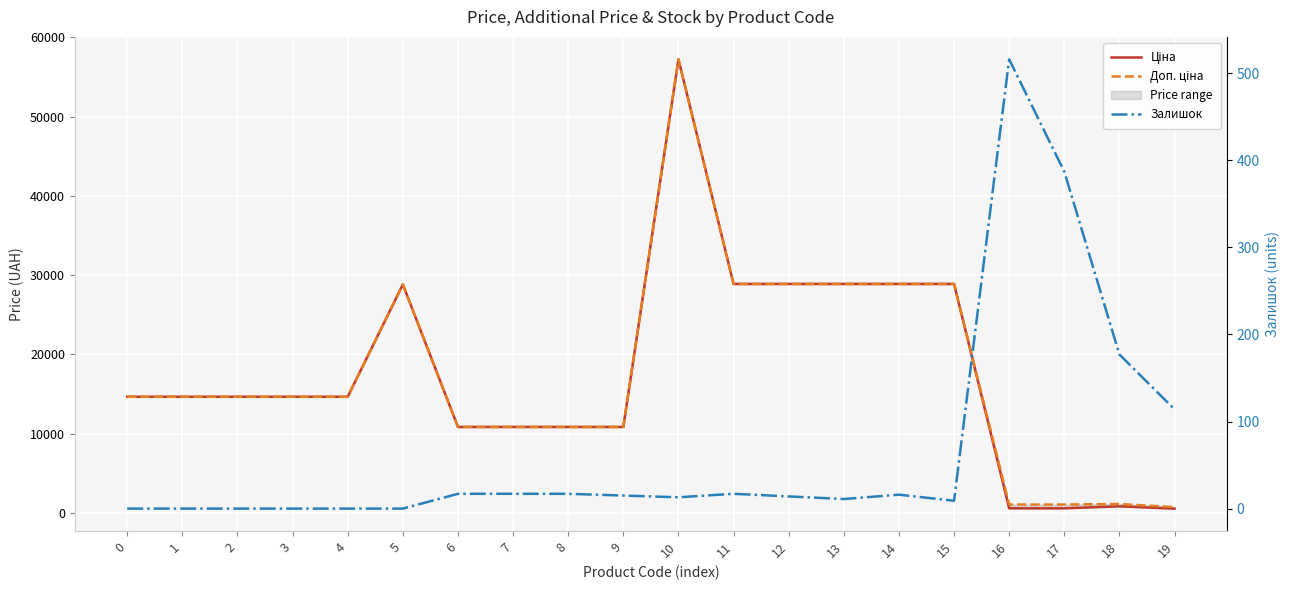

The Залишок series shows 13.0 at 10. True or false?

True